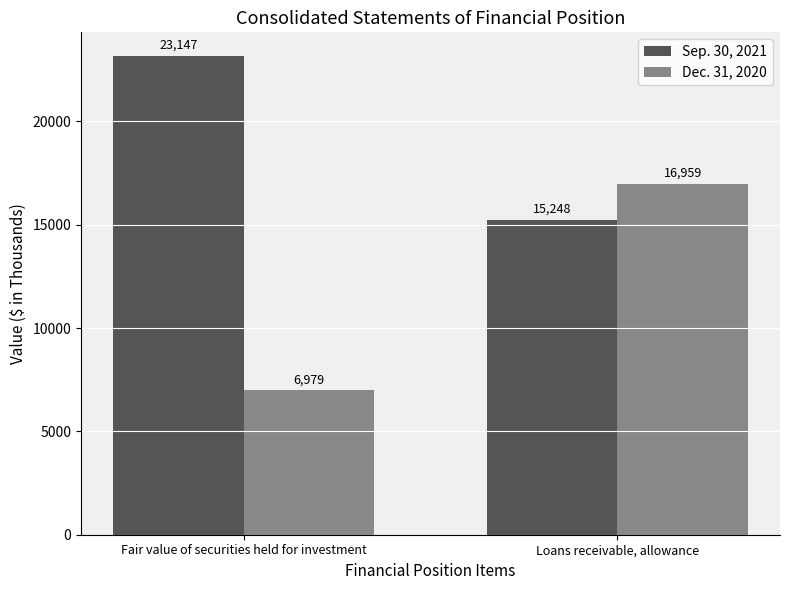

What is the spread (max minus min) of values at Loans receivable, allowance?

1711